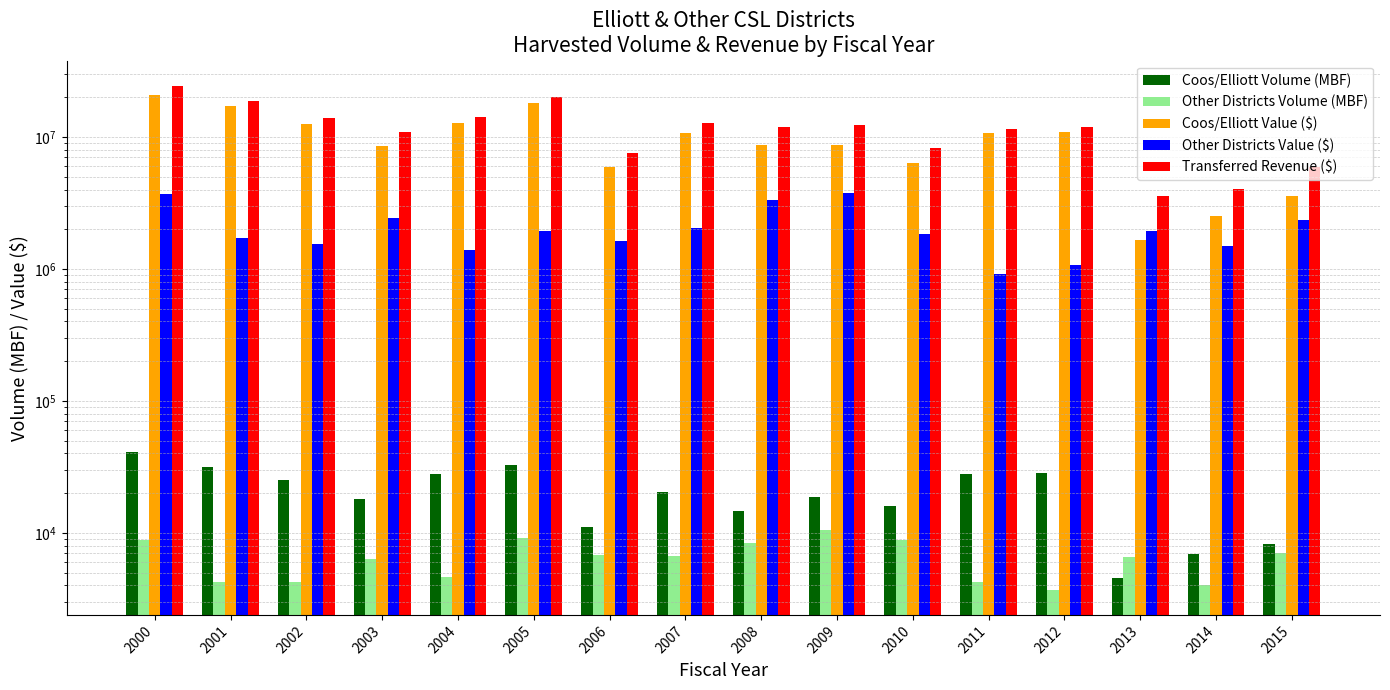

What is the value of the Other Districts Value ($) bar at the 7th from the left?

1639442.1